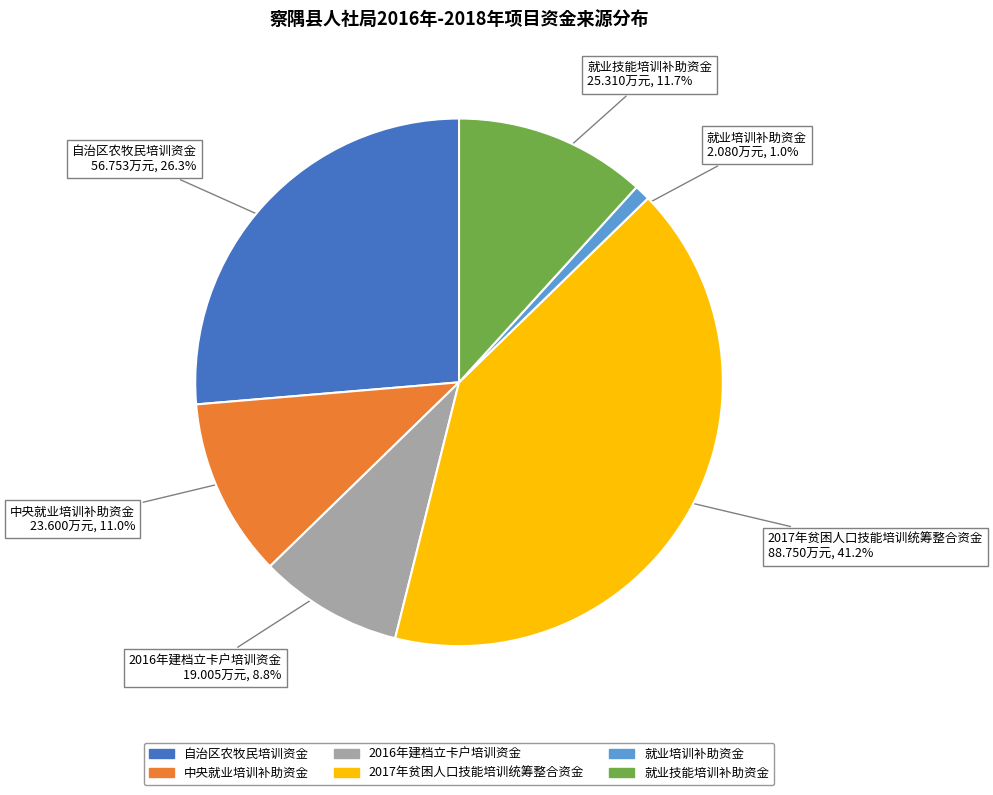

Do 中央就业培训补助资金 and 自治区农牧民培训资金 together represent more than half of the pie?

No